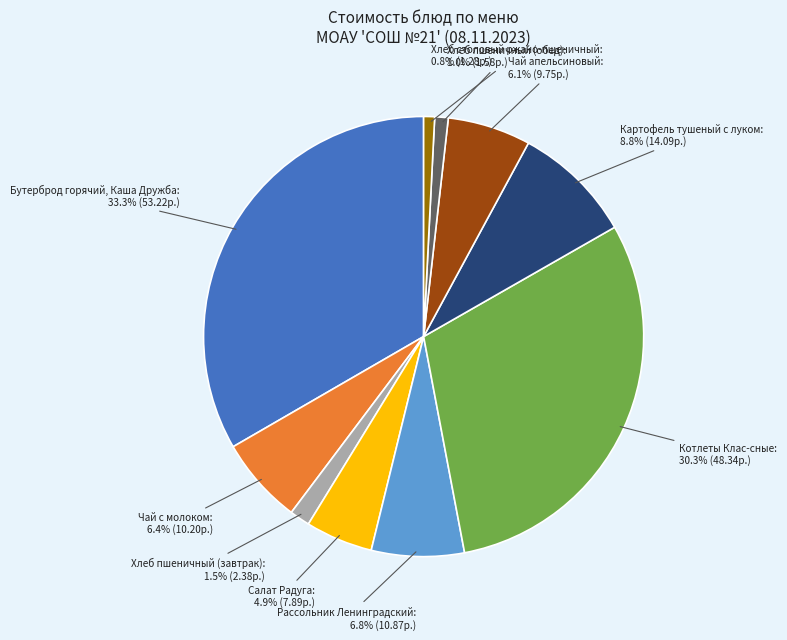

To the nearest percent, what is the average slice percentage?

10%